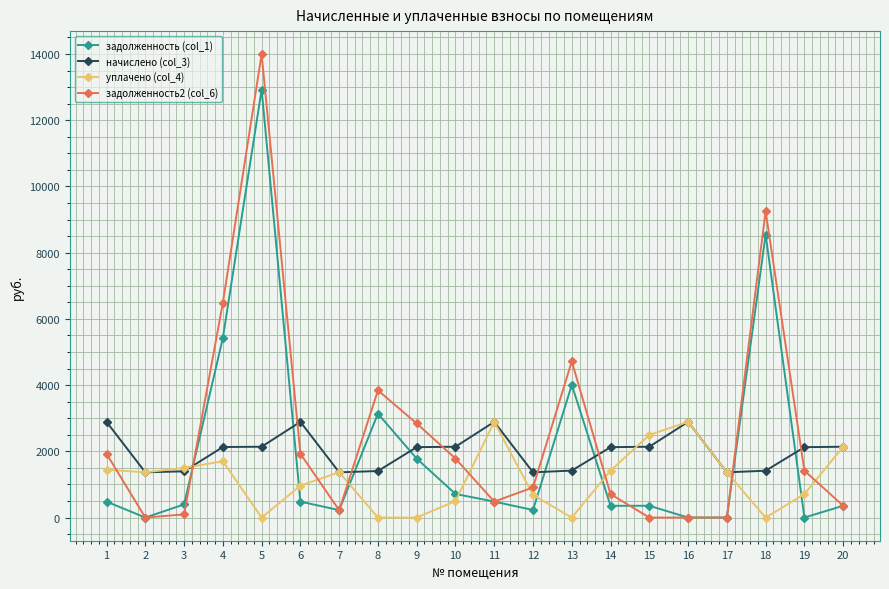

What is the difference between the maximum and second lowest values in the задолженность2 (col_6) series?

13991.0